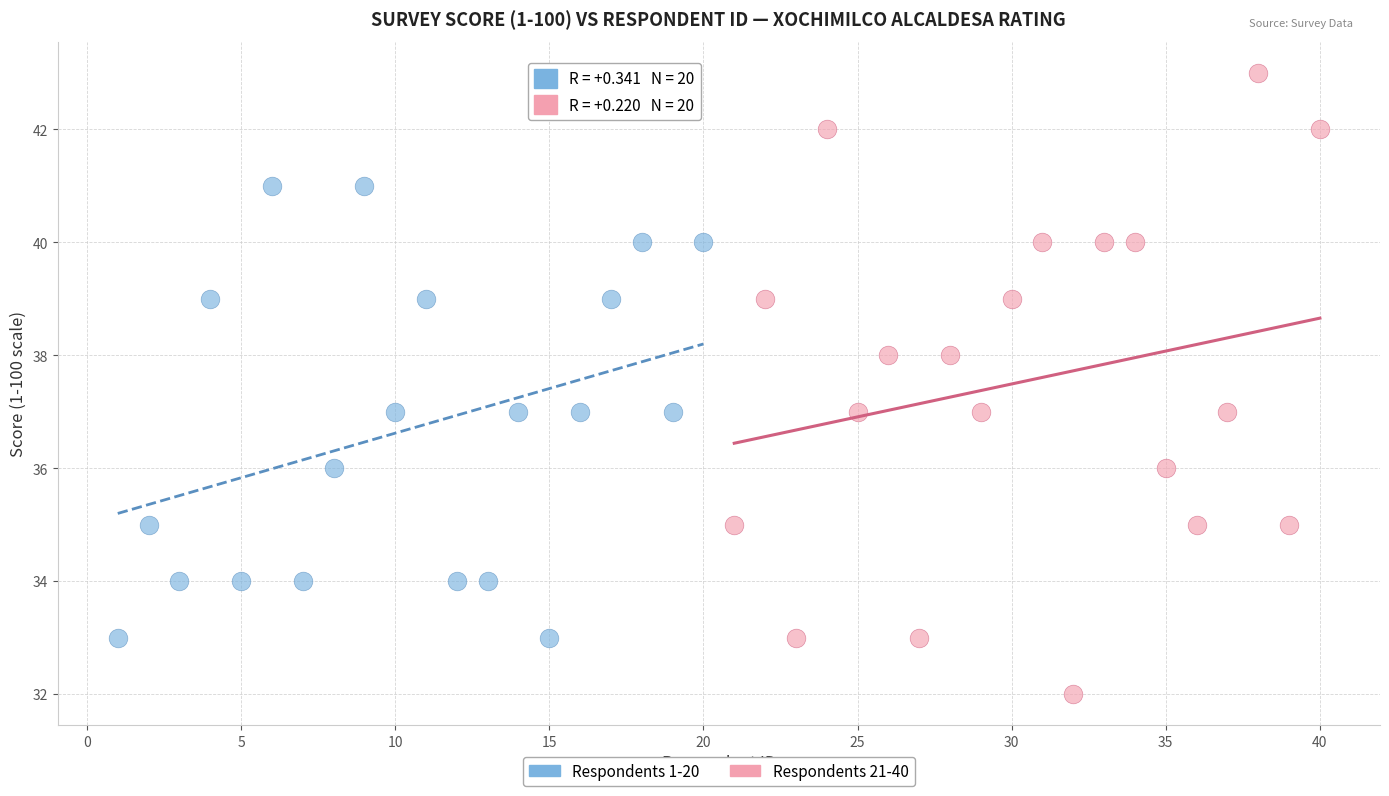

Which series reaches the minimum Y coordinate?

Respondents 21-40